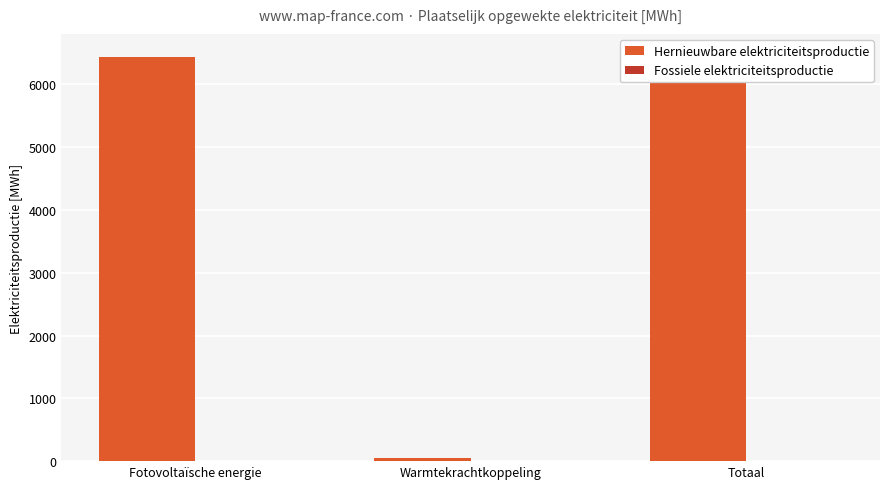

What is the approximate value of Hernieuwbare elektriciteitsproductie at Fotovoltaïsche energie?

6436.9